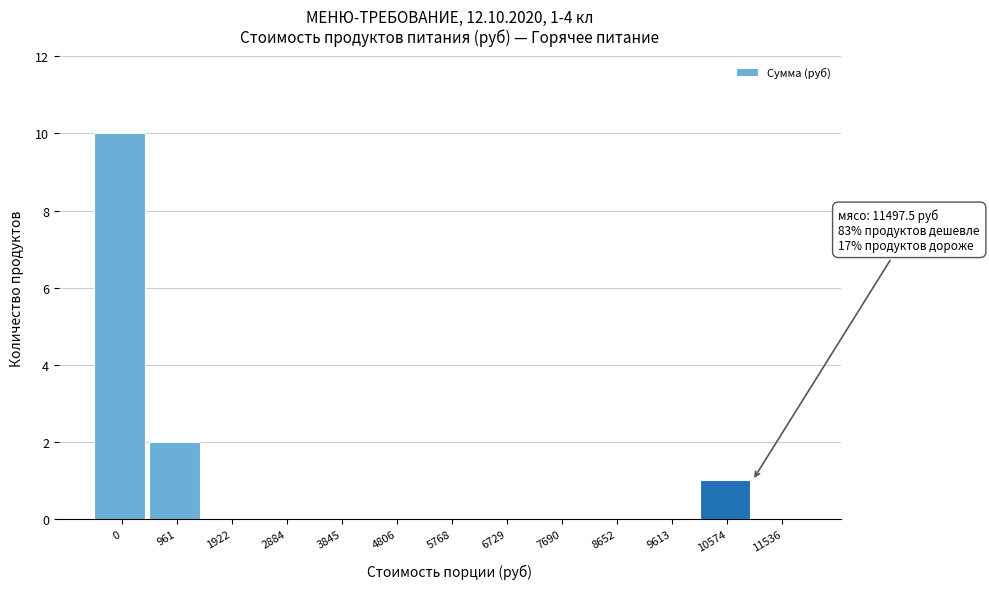

Reading left to right, list all the values displayed in this chart.

0=10	961=2	1922=0	2884=0	3845=0	4806=0	5768=0	6729=0	7690=0	8652=0	9613=0	10574=1	11536=0